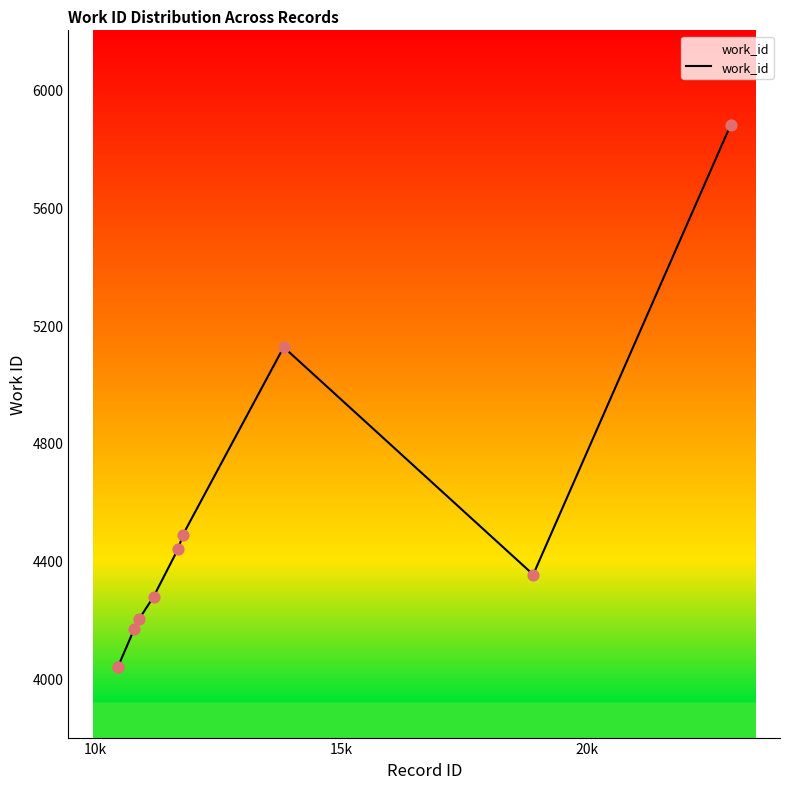

What is the minimum value shown in the chart?

4038